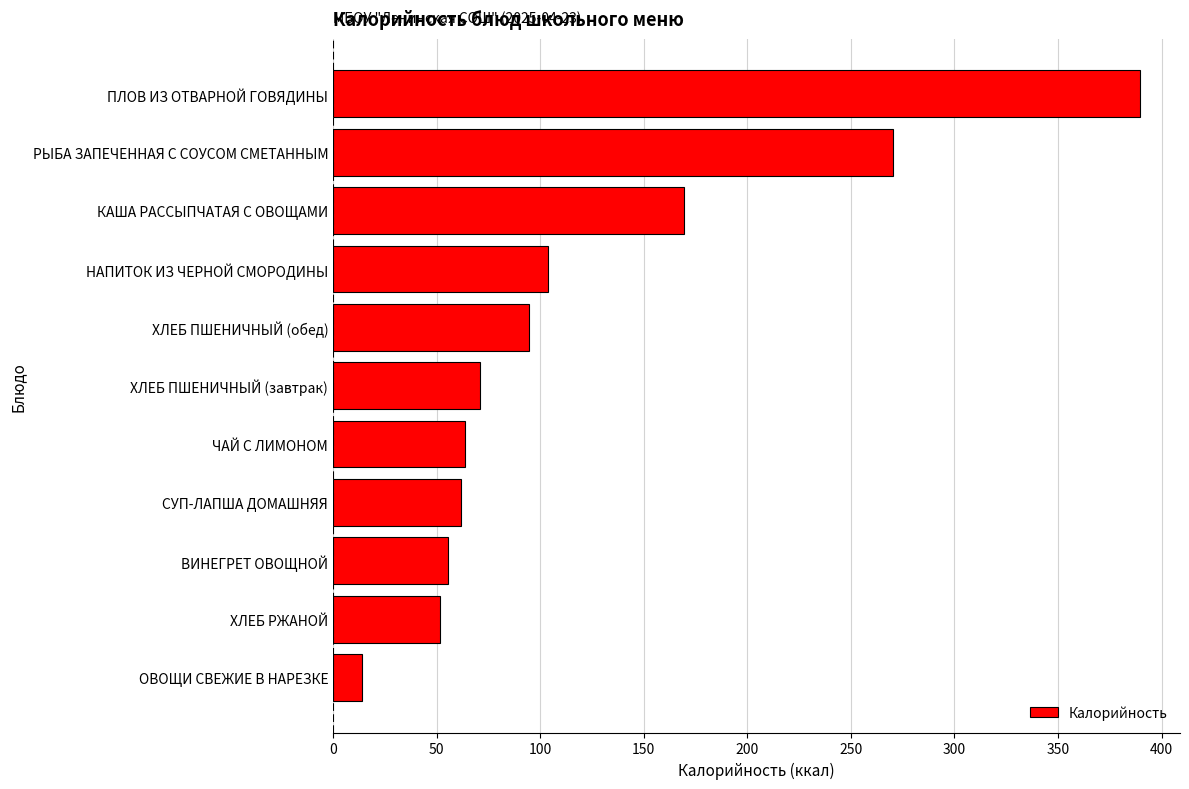

What is the average value?

122.3